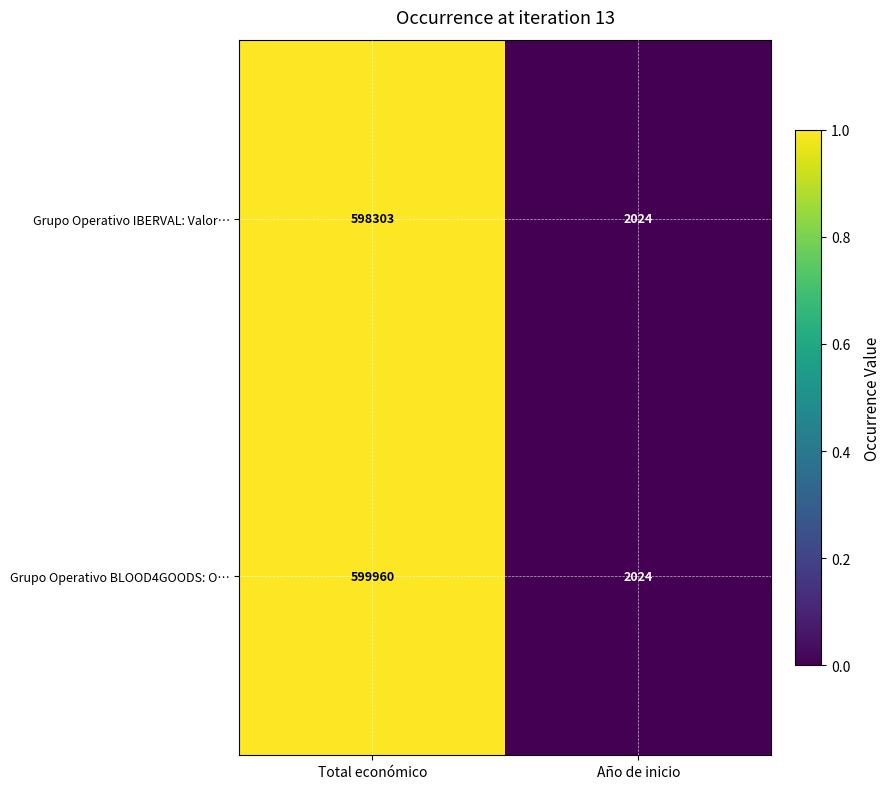

Reading left to right, extract all data points from this chart.

Grupo Operativo IBERVAL: Valor…: 598303	2024
Grupo Operativo BLOOD4GOODS: O…: 599960	2024